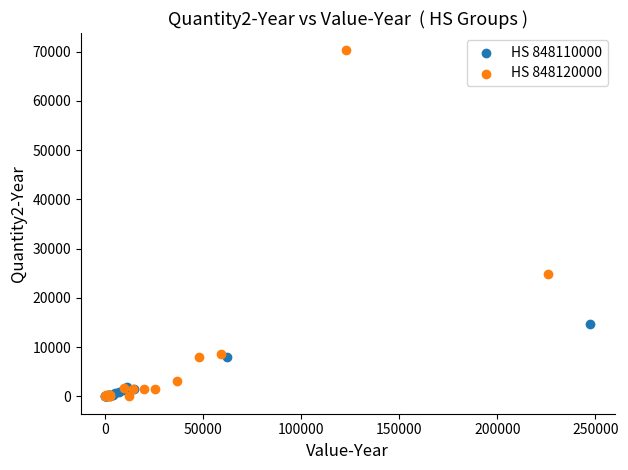

Which series has the largest Y range (max minus min)?

HS 848120000